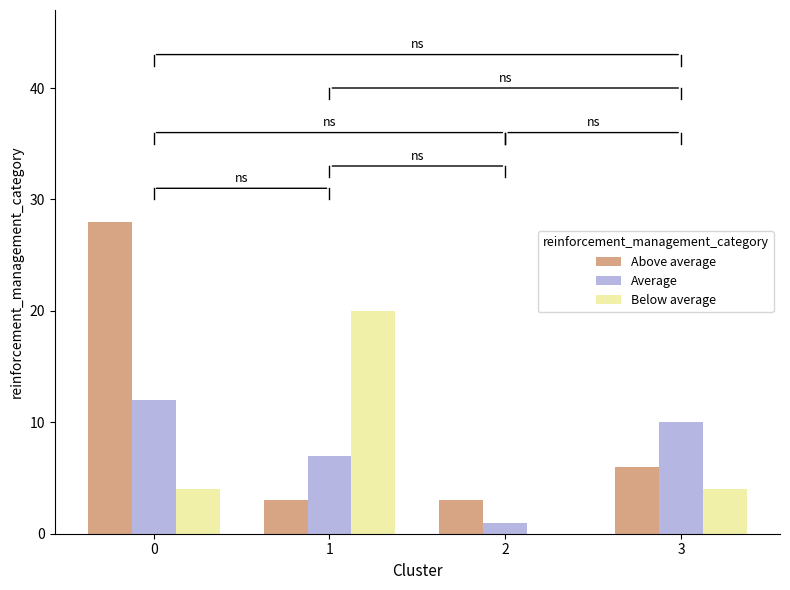

What is the total value across all series at 1?

30